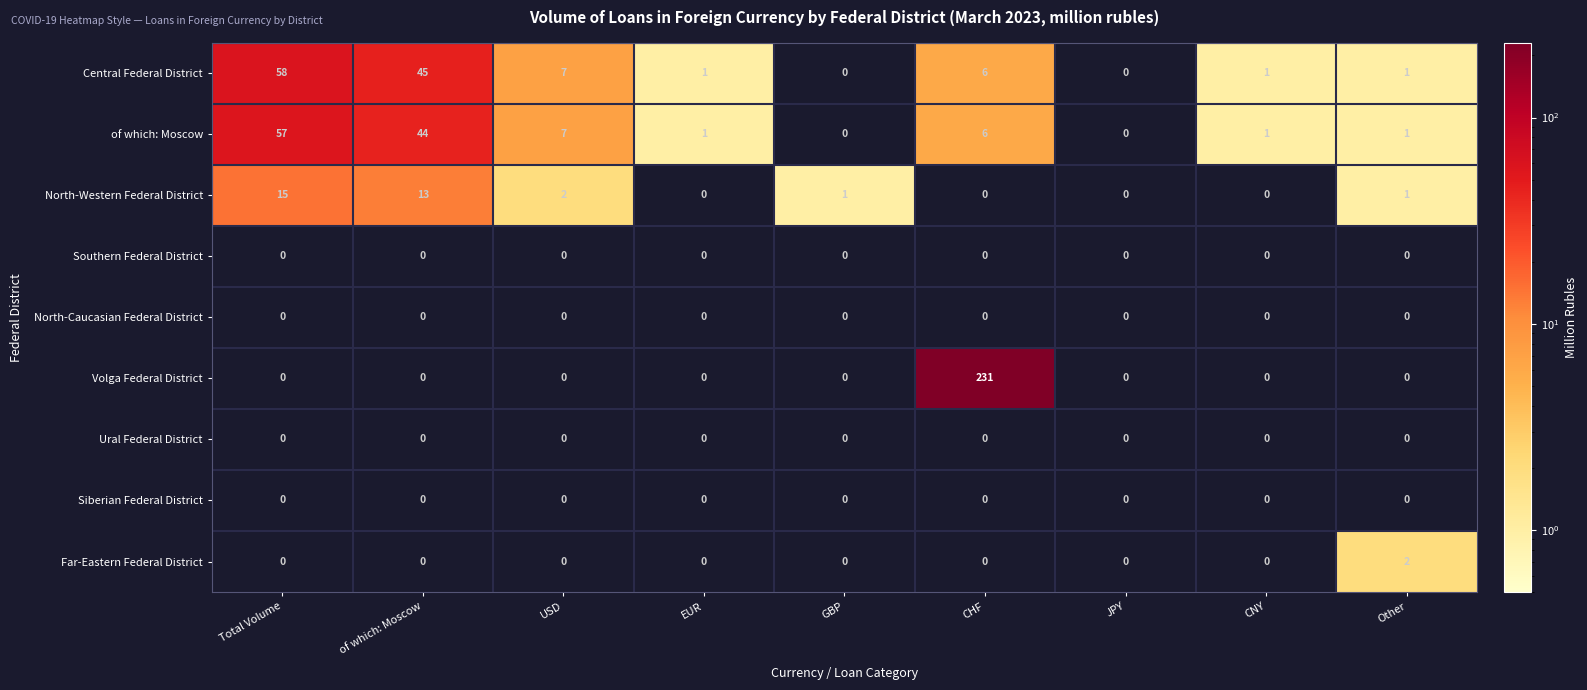

How many data points in Central Federal District are less than 1?

2